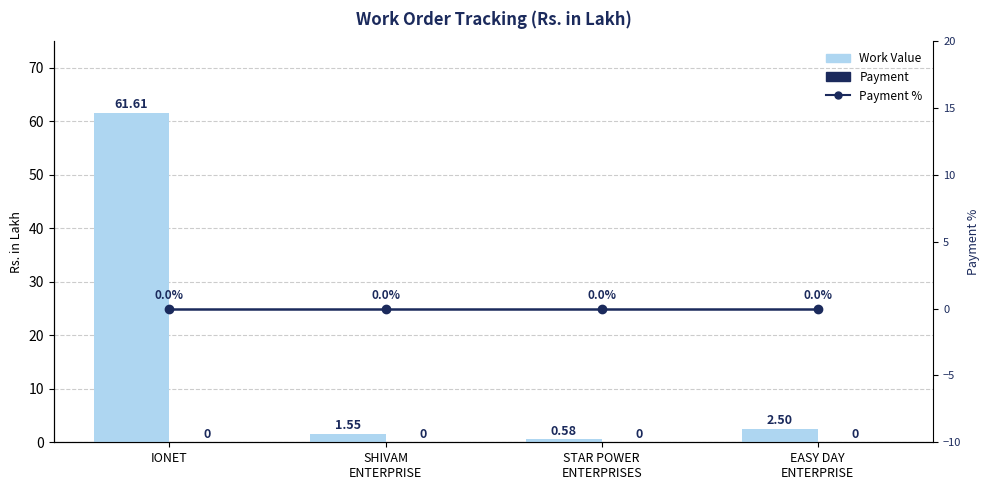

At which label is Payment closest to 0?

IONET